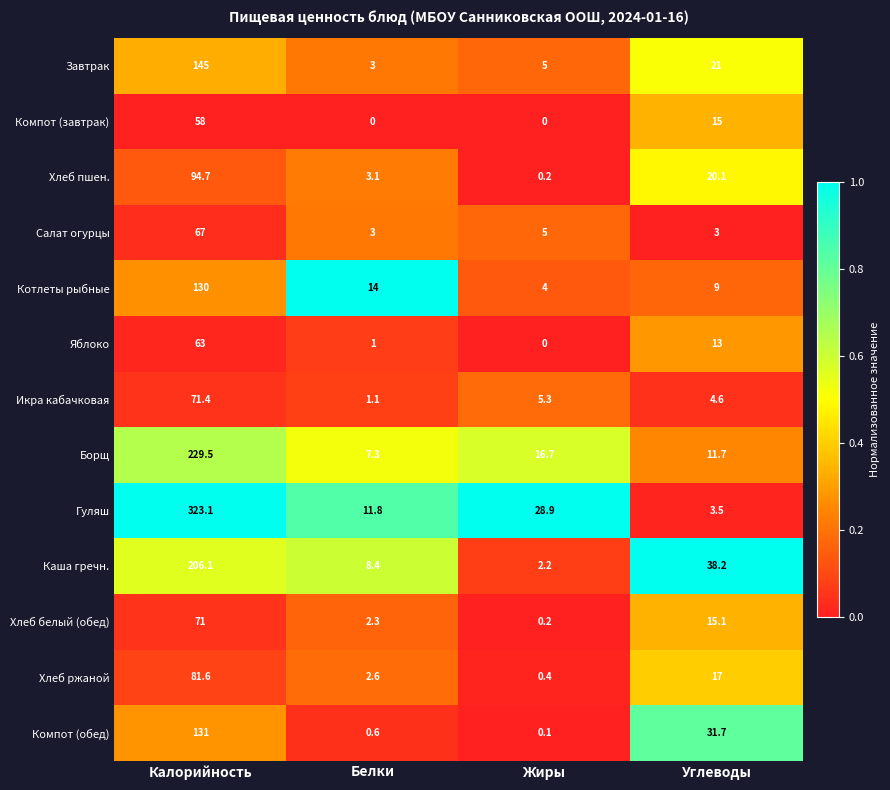

The value of Борщ at Жиры is 25.0. True or false?

False